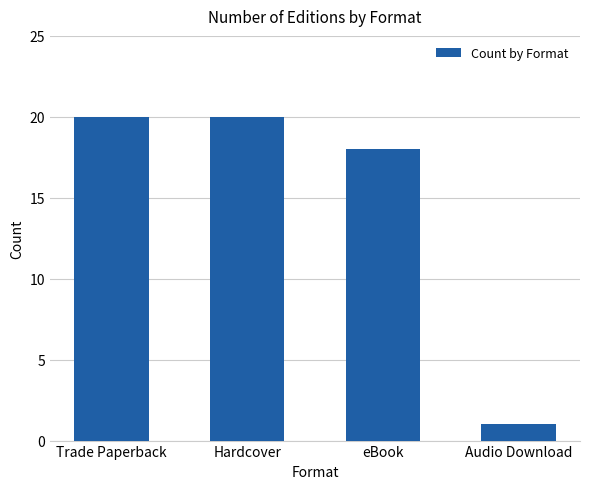

How many values are below 20?

2